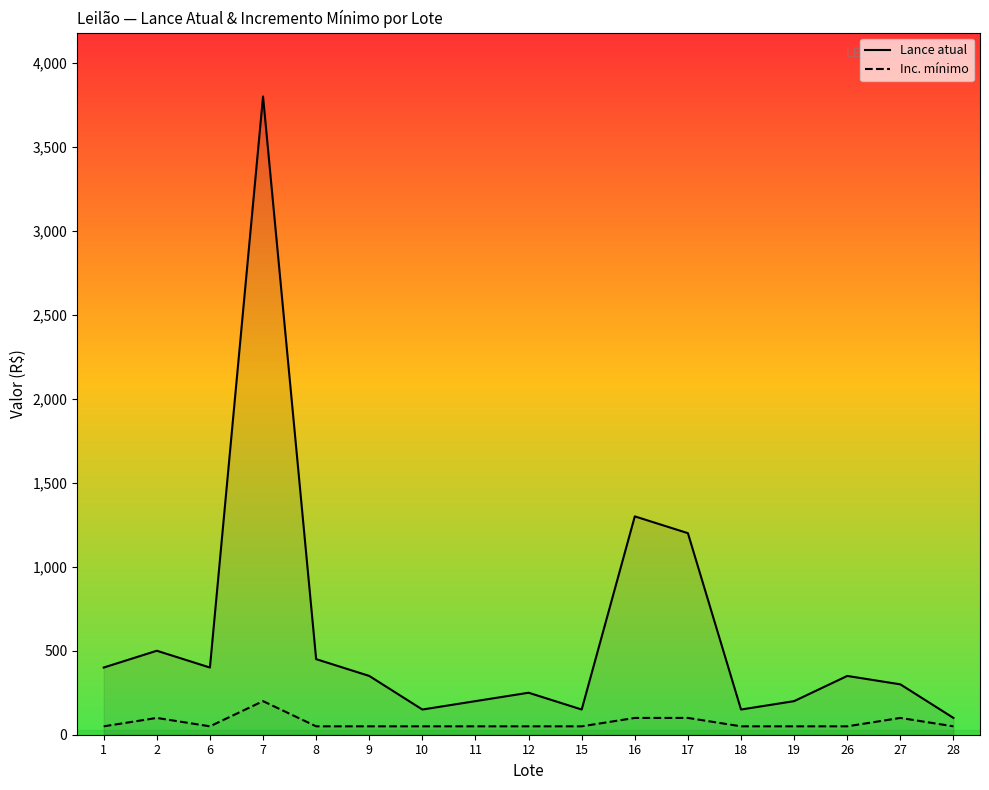

What is the spread (max minus min) of values at 27?

200